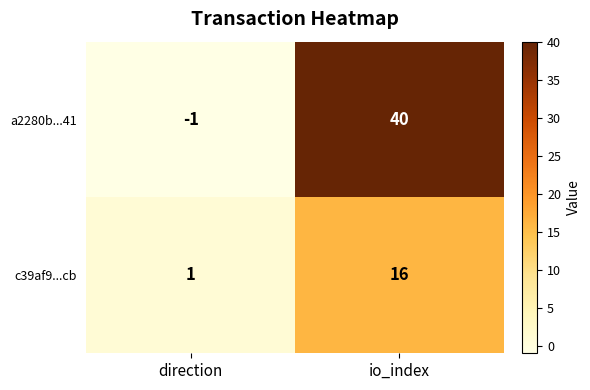

How many categories are shown in the chart?

2